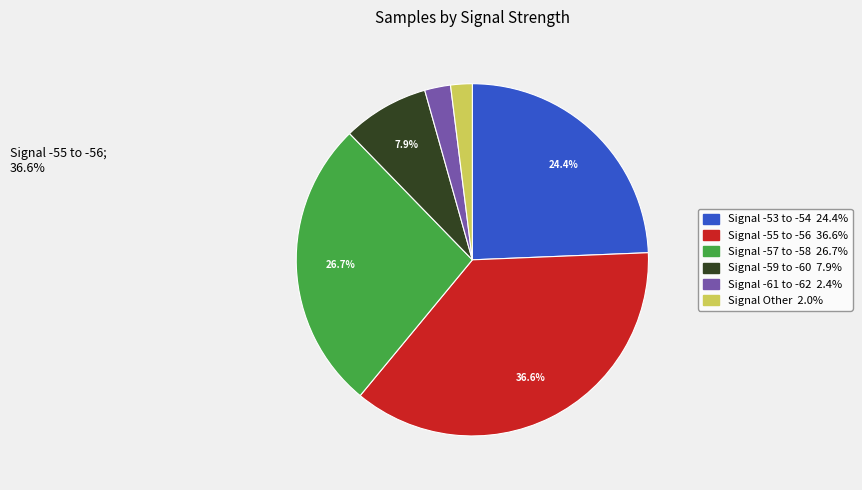

Is there any slice that represents more than half of the pie?

No